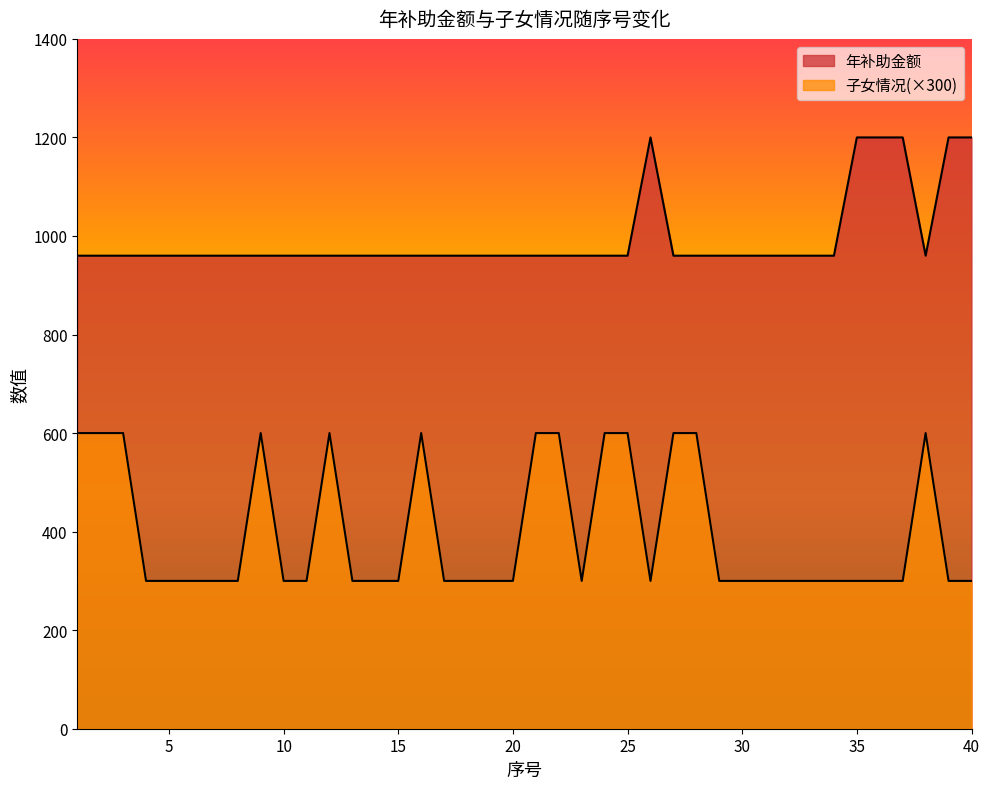

What is the value of the 子女情况 point at the 10th from the left?

300